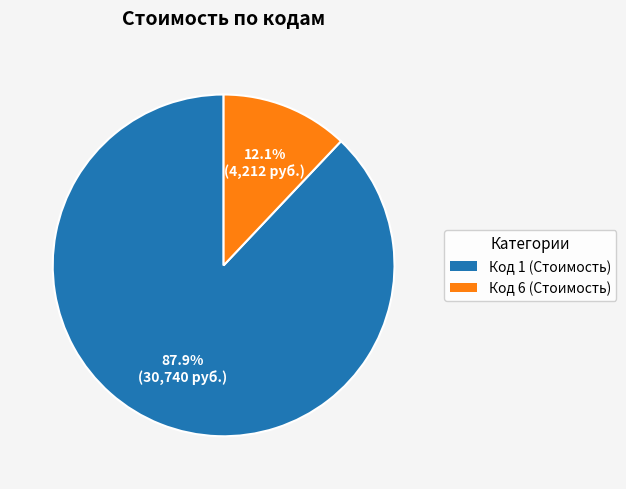

What is the smallest slice in the pie chart?

Код 6 (Стоимость)